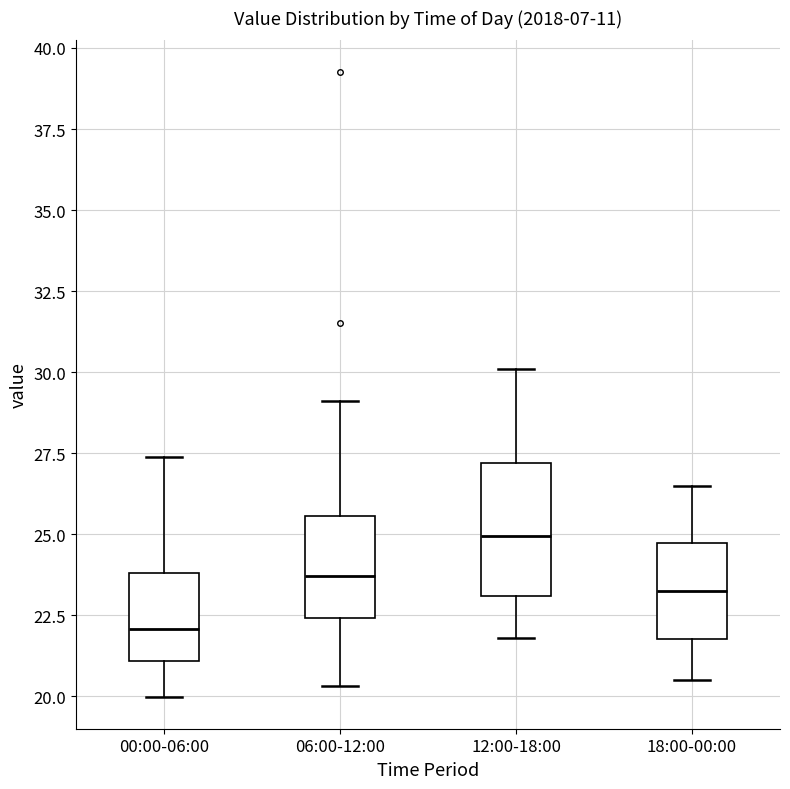

Reading left to right, transcribe this box plot: for each box, give where its median line is, the range the box spans, and where its two whiskers end, as read against the y-axis. The values are not printed on the chart, so give them approximately, as read against the axis.

00:00-06:00: median 22.0, box 21.0 to 24.0, whiskers 20.0 to 27.5
06:00-12:00: median 23.5, box 22.5 to 25.5, whiskers 20.5 to 29.0
12:00-18:00: median 25.0, box 23.0 to 27.0, whiskers 22.0 to 30.0
18:00-00:00: median 23.5, box 22.0 to 24.5, whiskers 20.5 to 26.5